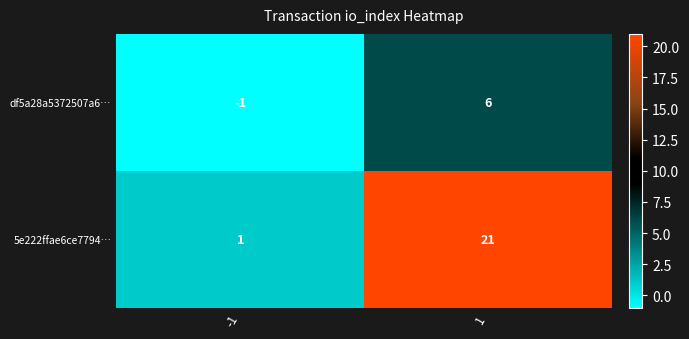

Which series changed the most between -1 and 1?

5e222ffae6ce7794…